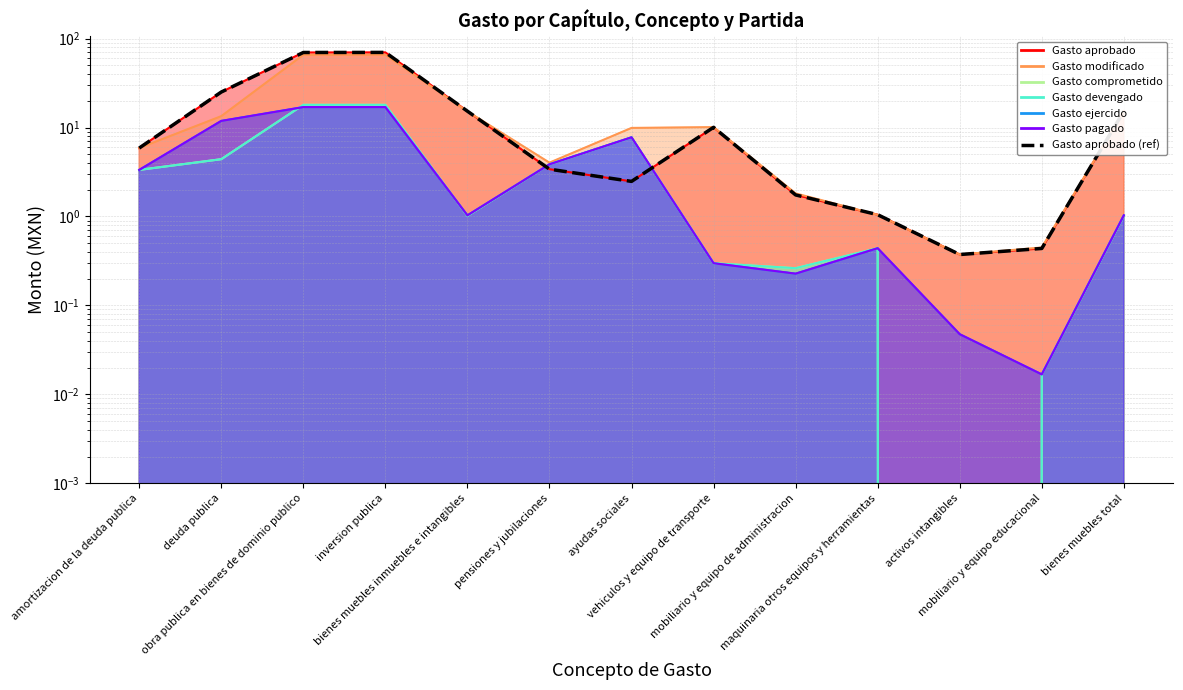

Reading left to right, what are all the values shown in this chart?

amortizacion de la deuda publica=5.9	deuda publica=25.1	obra publica en bienes de dominio publico=69.9	inversion publica=70.0	bienes muebles inmuebles e intangibles=15.3	pensiones y jubilaciones=3.4	ayudas sociales=2.5	vehiculos y equipo de transporte=10.1	mobiliario y equipo de administracion=1.7	maquinaria otros equipos y herramientas=1.0	activos intangibles=0.4	mobiliario y equipo educacional=0.4	bienes muebles total=15.3